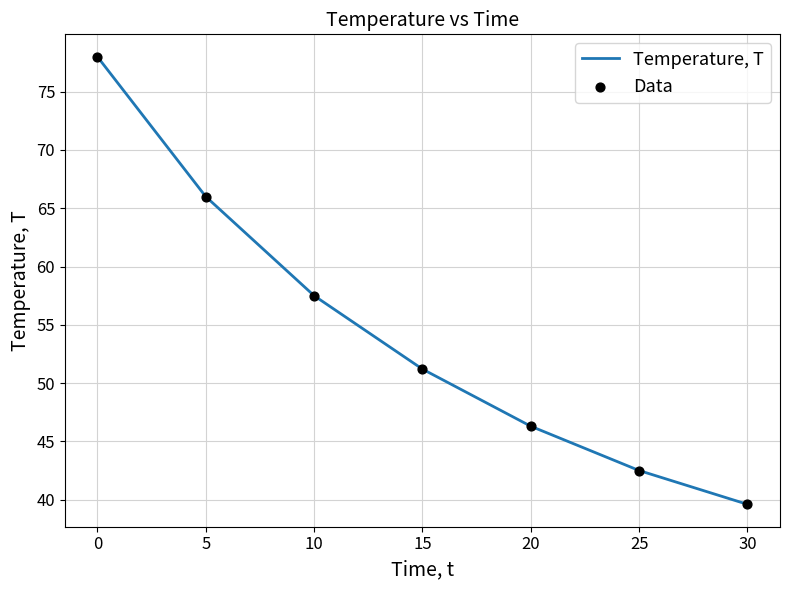

Which has a higher value, 30 or 15?

15